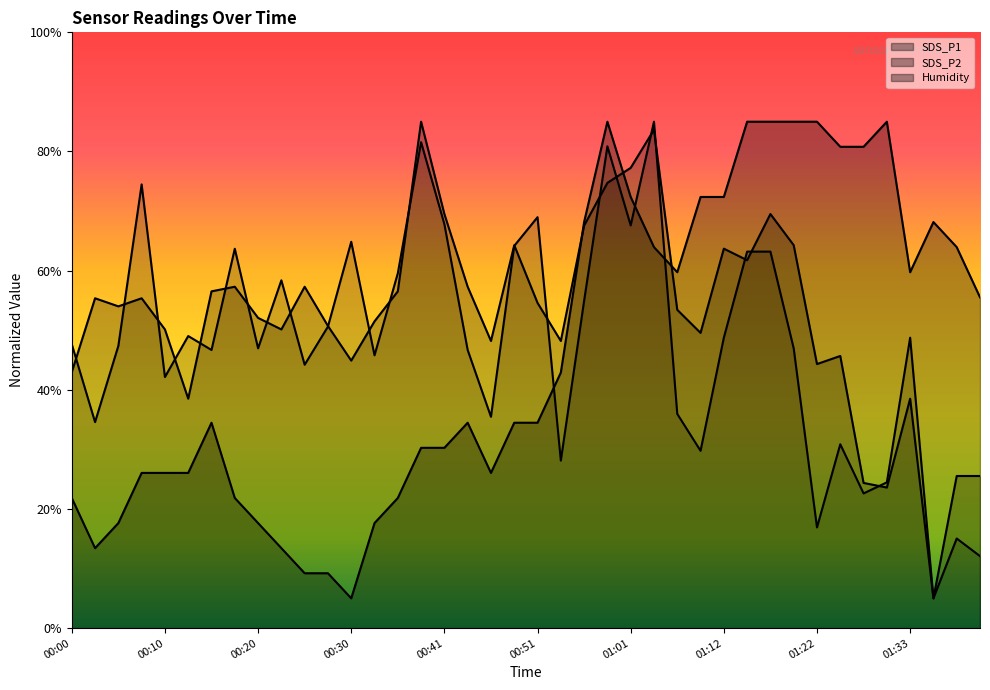

What is the smallest value displayed?

5.0